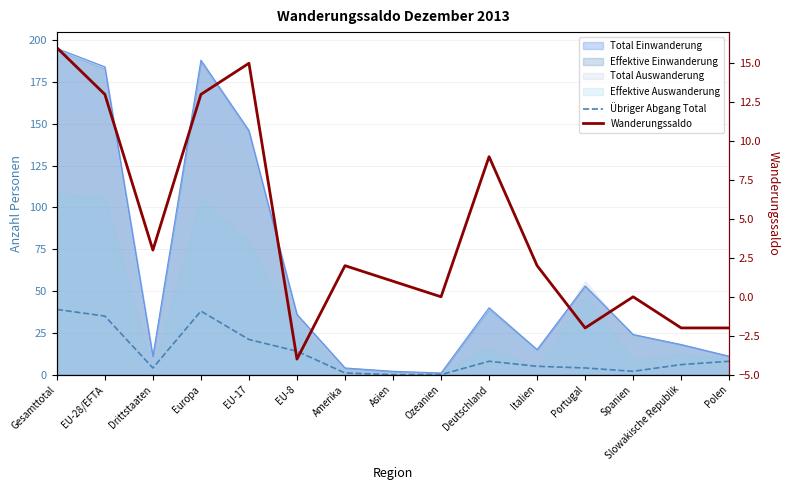

Reading right to left, what are all the values shown in this chart?

Übriger Abgang Total: 8	6	2	4	5	8	0	0	1	14	21	38	4	35	39
Wanderungssaldo: -2	-2	0	-2	2	9	0	1	2	-4	15	13	3	13	16